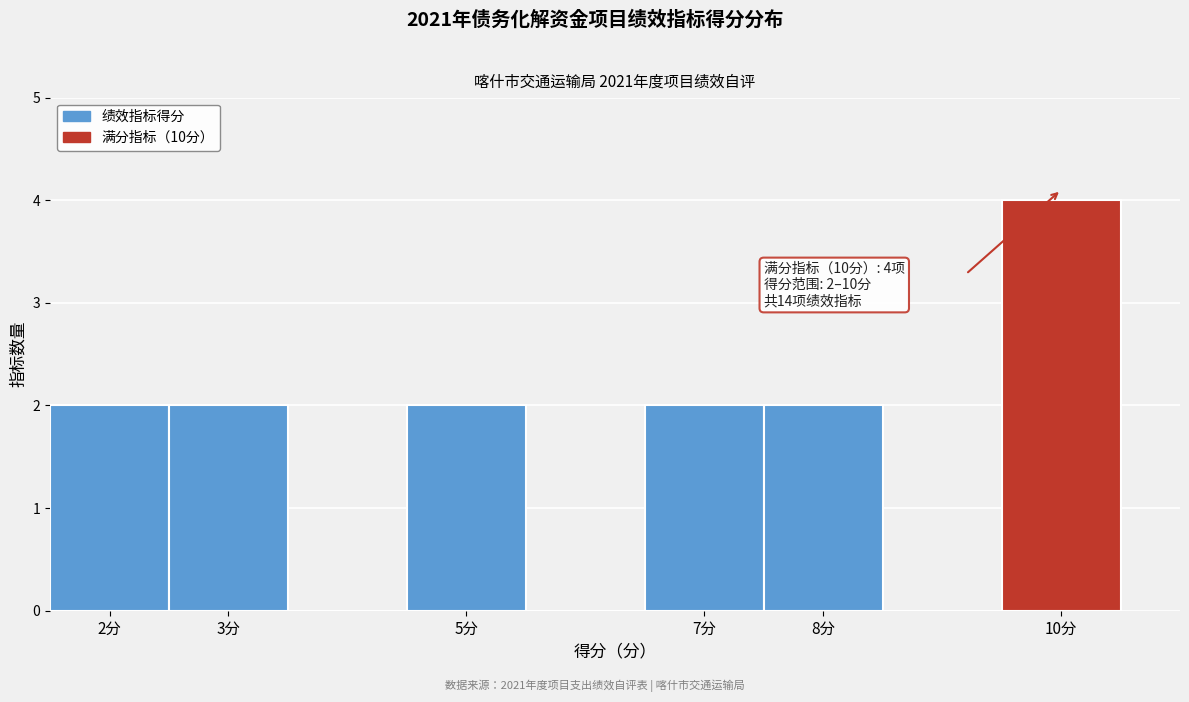

Which range on the x-axis has the tallest bar?

9.5 to 10.5